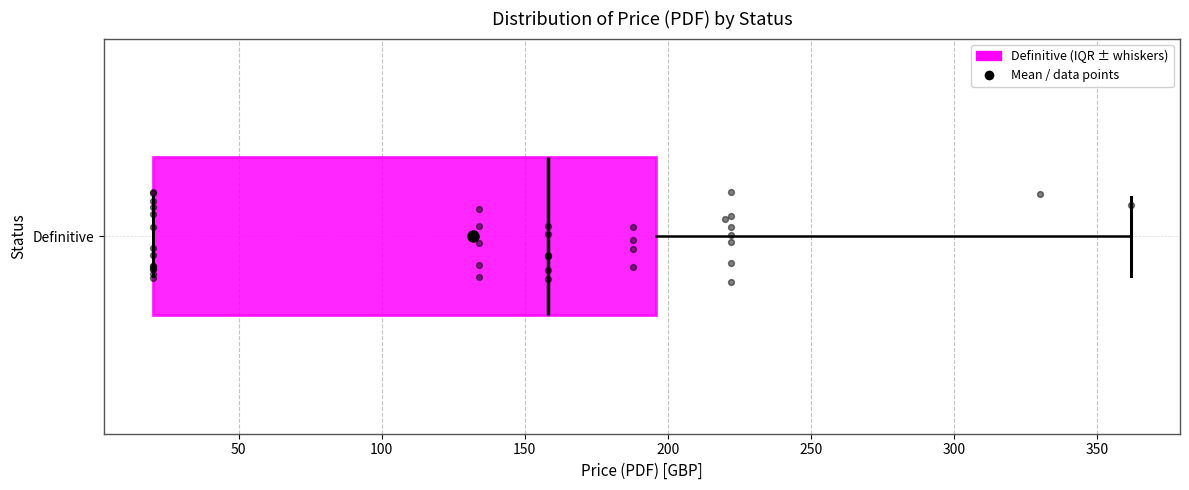

Read this box plot against the x-axis: the position of the median line, the range covered by the box, and the ends of both whiskers. The values are not printed on the chart, so give them approximately, as read against the axis.

median 160, box 20 to 195, whiskers 20 to 360